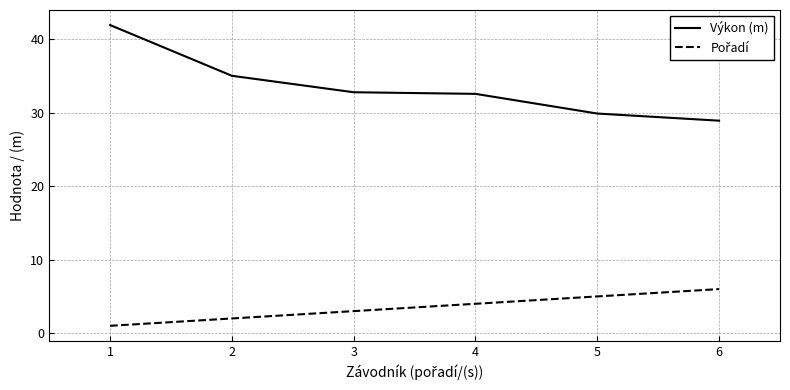

How many categories are shown in the chart?

6